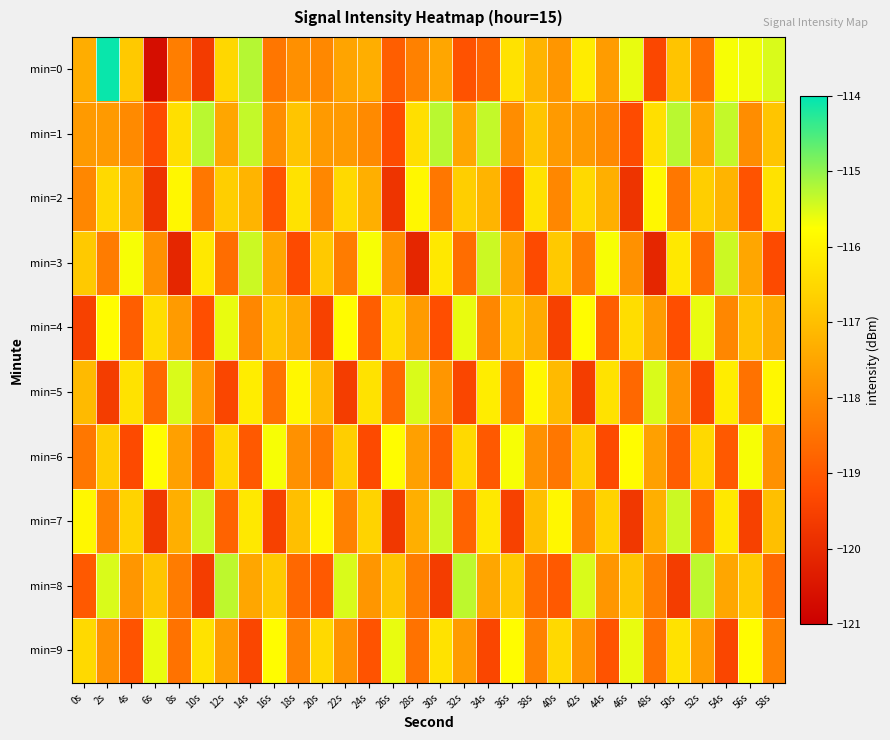

At which category does the chart reach its peak across all series?

2s